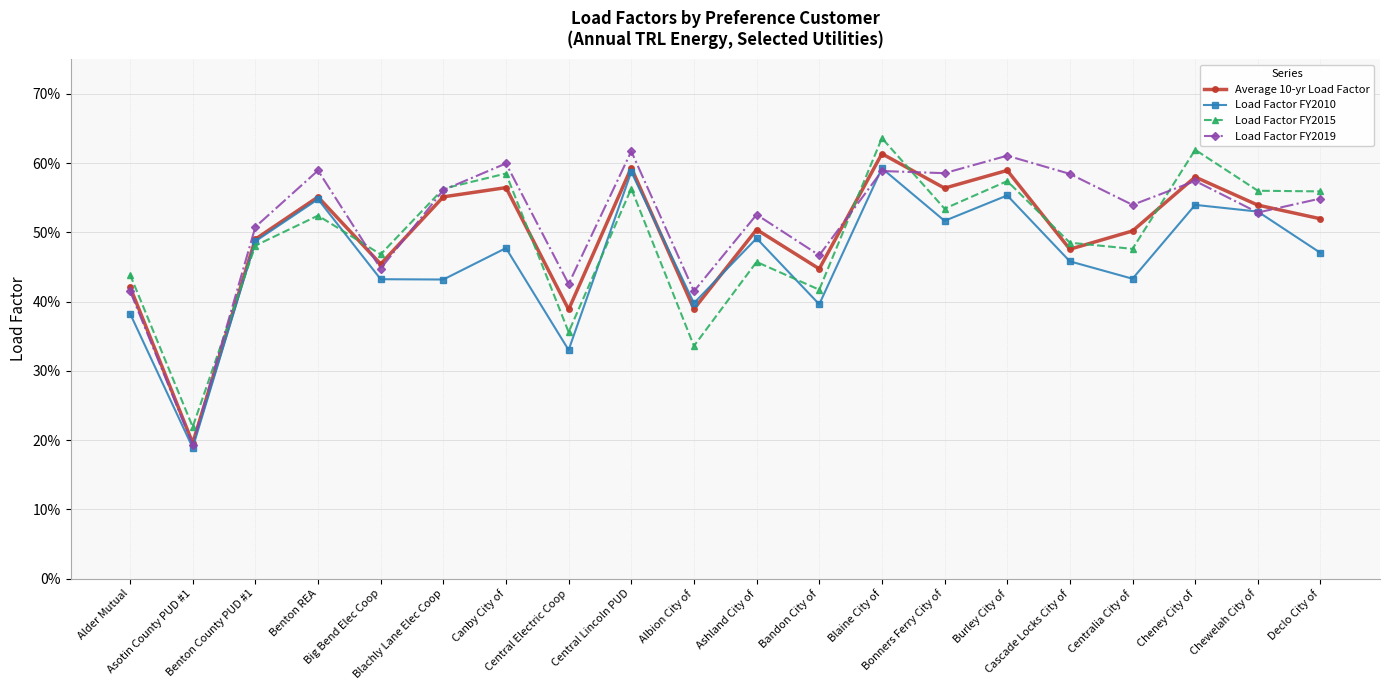

What is the value of the Load Factor FY2010 point at the 6th from the left?

0.4